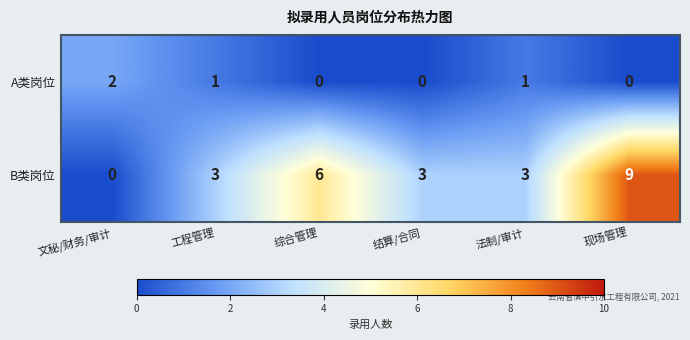

The value of A类岗位 at 现场管理 is 0. True or false?

True